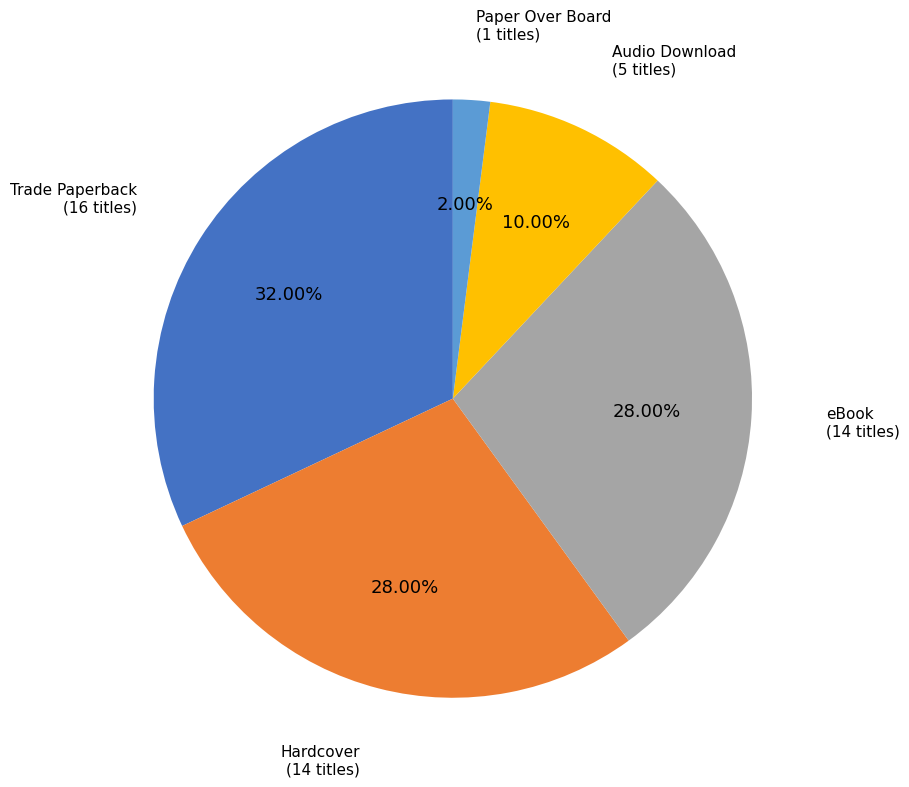

Combined, do Paper Over Board and Trade Paperback account for over 50%?

No